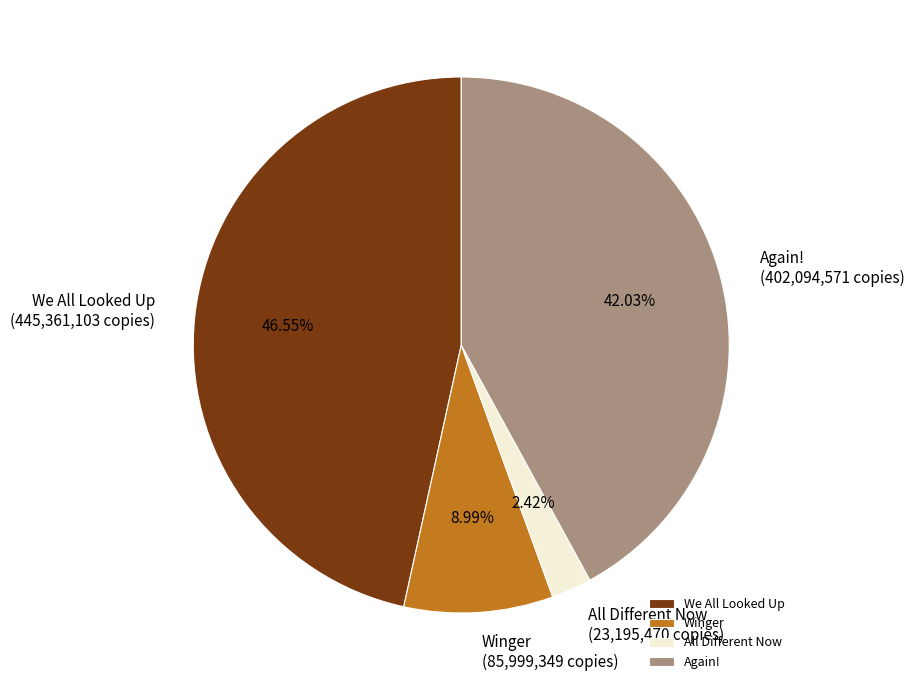

Is it true that Winger is 1% of the pie?

False